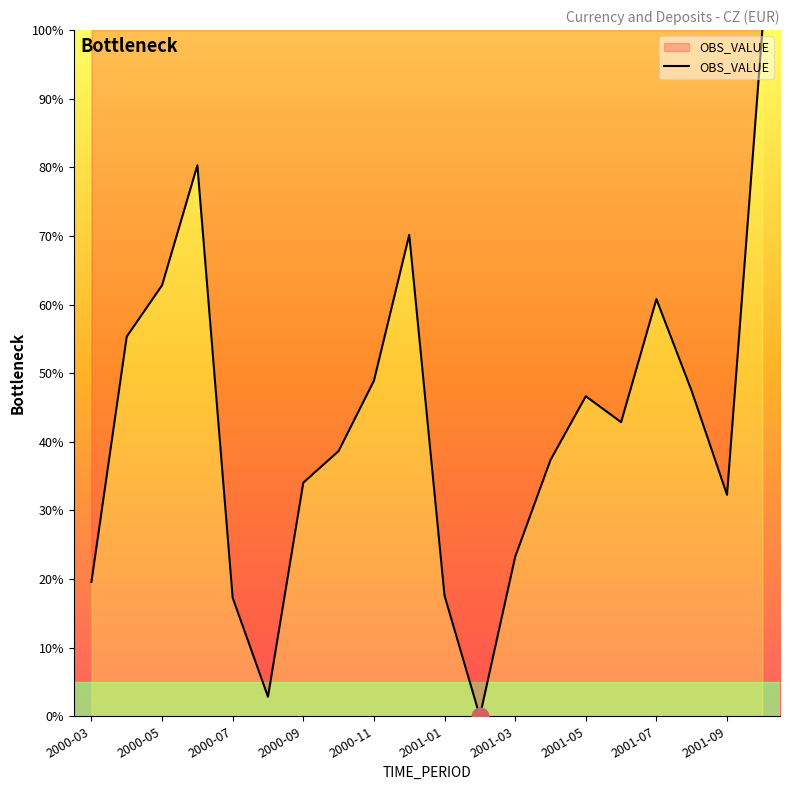

What is the maximum value shown in the chart?

100.0